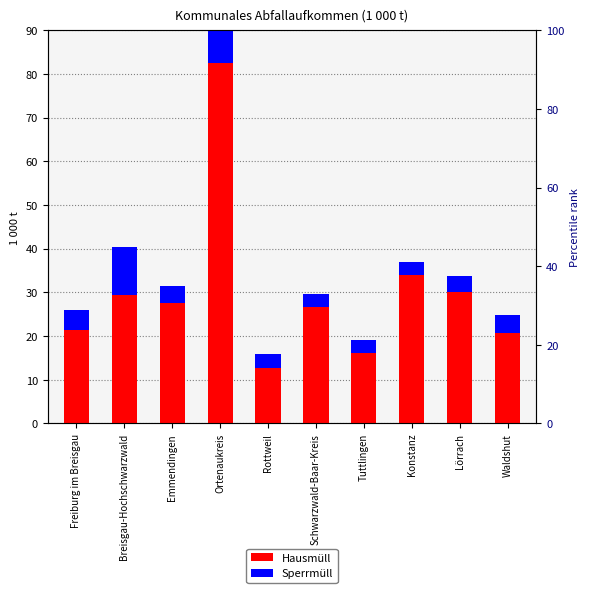

Reading left to right, transcribe all the data shown in this chart.

Hausmüll: 21.4	29.5	27.5	82.6	12.7	26.6	16.1	34.0	30.1	20.7
Sperrmüll: 4.6	10.9	4.0	12.0	3.1	3.1	3.1	2.9	3.7	4.2